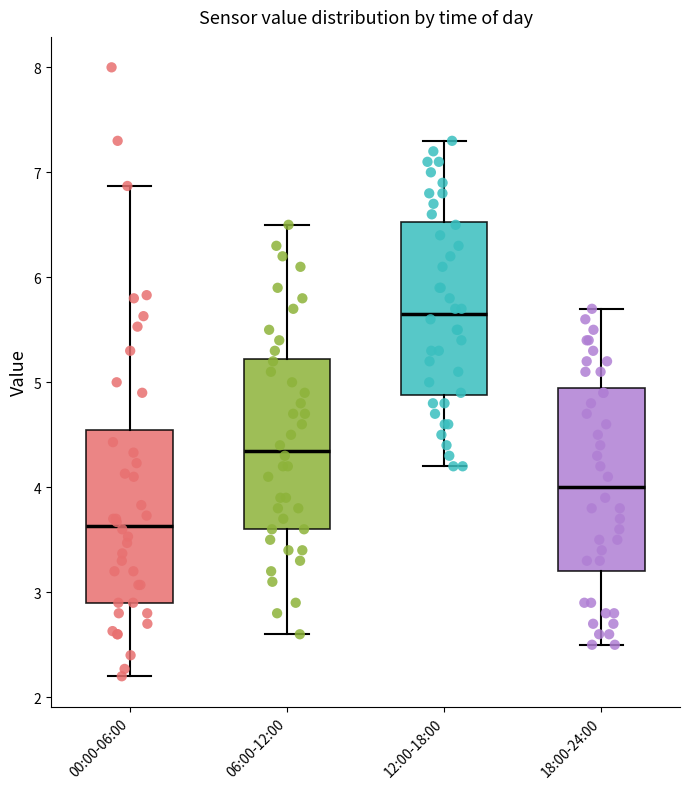

Which box's median line is the lowest?

00:00-06:00